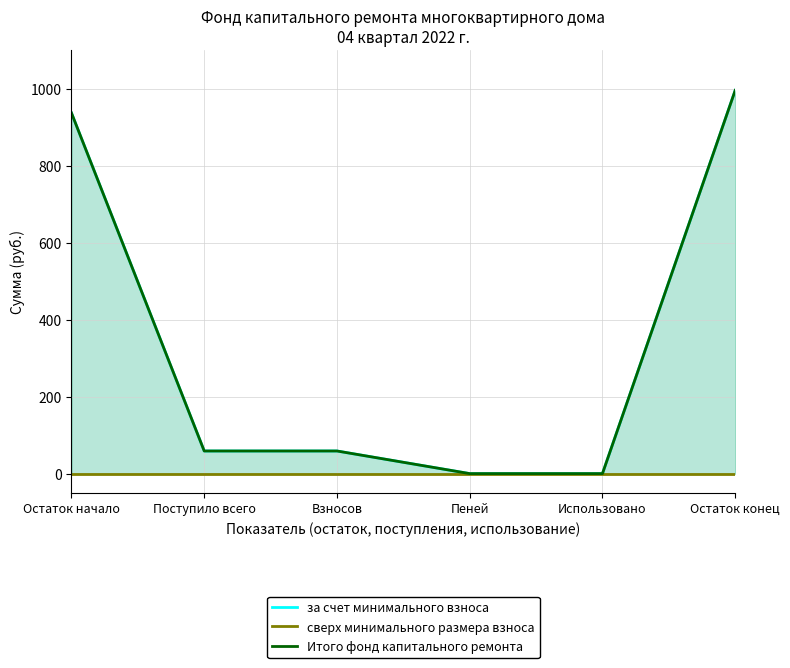

True or false: Итого фонд капитального ремонта and сверх минимального размера взноса intersect in this chart.

False